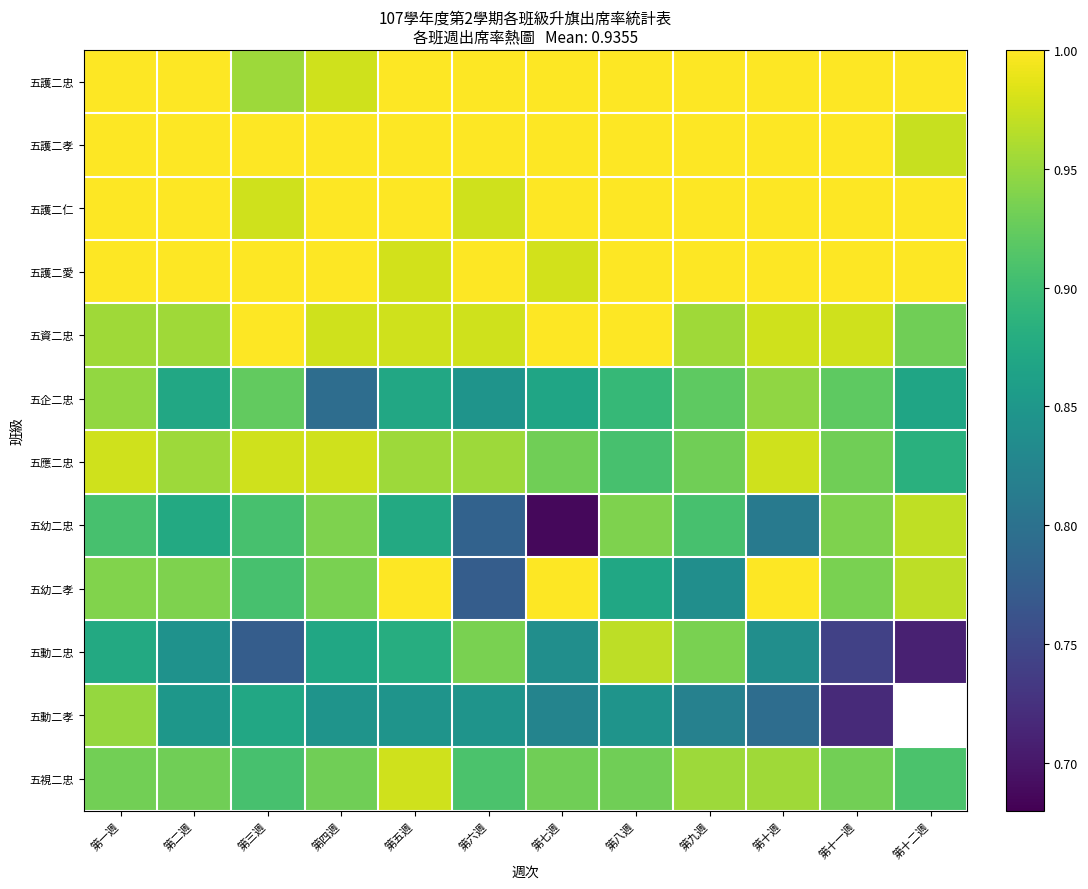

Where is 五企二忠 nearest to the value 0?

第四週